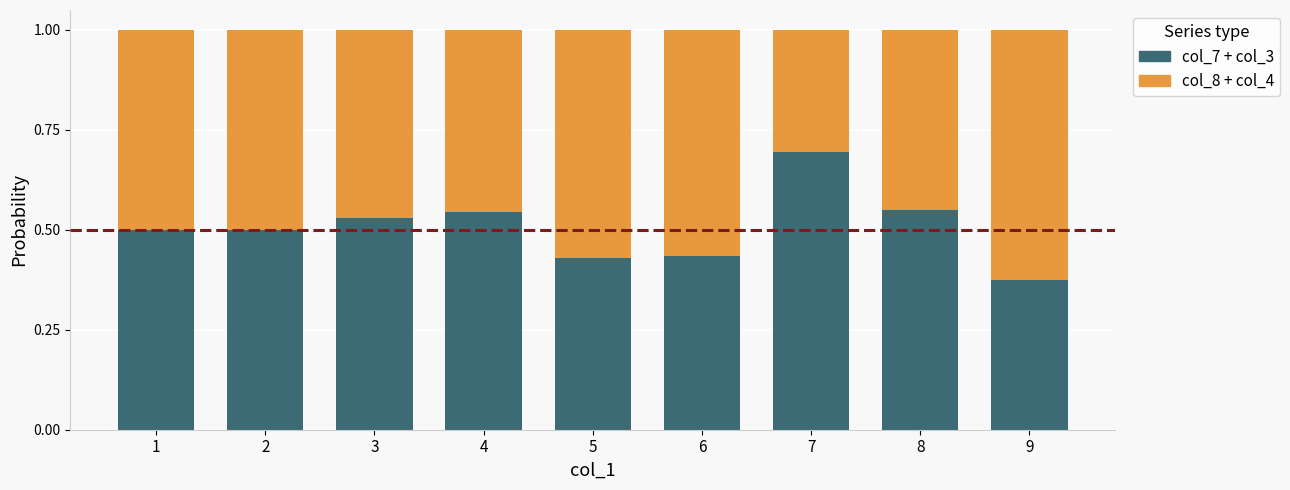

The col_7 + col_3 series shows 0.5 at 3. True or false?

True